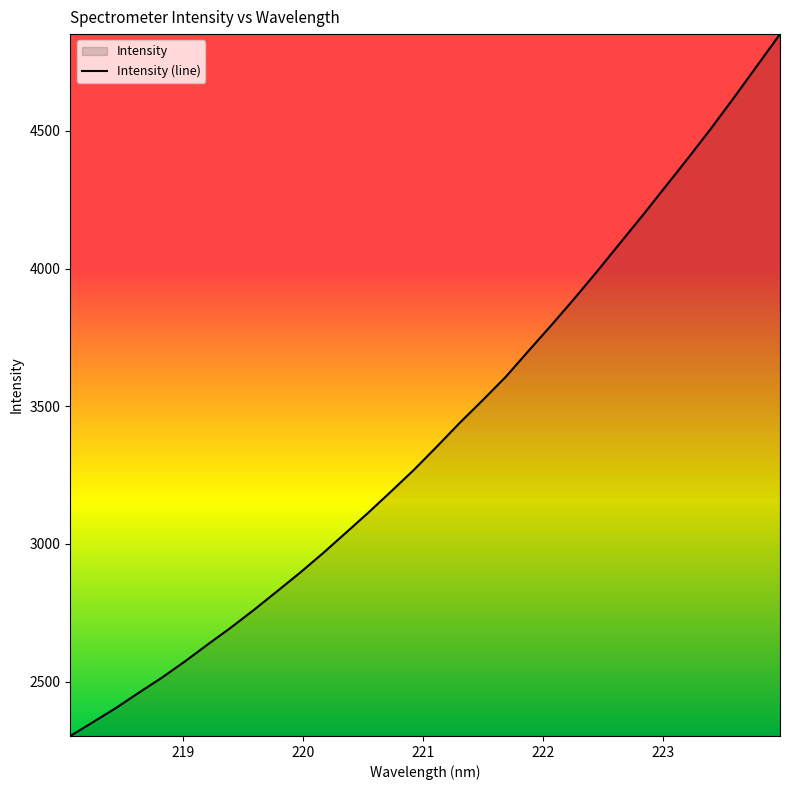

List the labels in order of value, smallest first.

218.0596, 218.2508, 218.442, 218.6332, 218.8244, 219.0156, 219.2067, 219.3979, 219.589, 219.7801, 219.9712, 220.1623, 220.3533, 220.5444, 220.7354, 220.9264, 221.1174, 221.3083, 221.4993, 221.6902, 221.8812, 222.0721, 222.263, 222.4538, 222.6447, 222.8355, 223.0264, 223.2172, 223.408, 223.5987, 223.7895, 223.9802